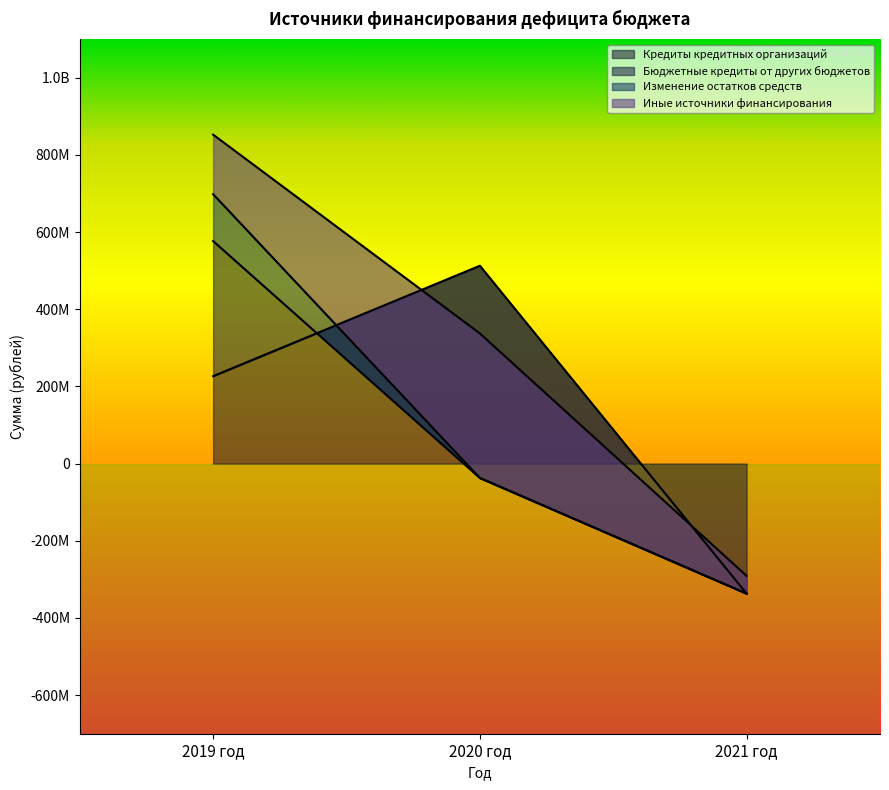

At which label is Изменение остатков средств closest to 60757314?

2020 год